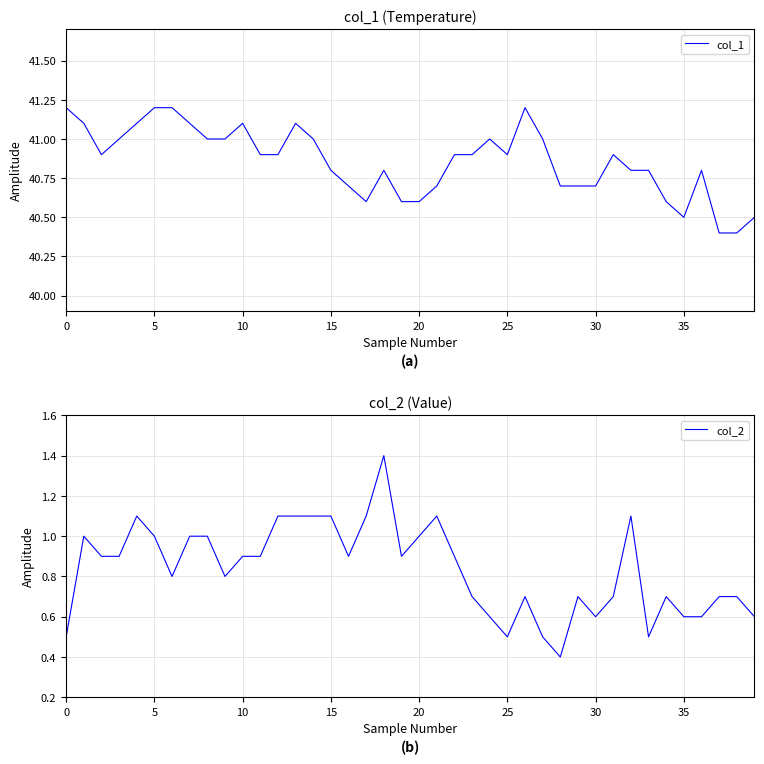

What is the sum of all col_2 values?

33.4